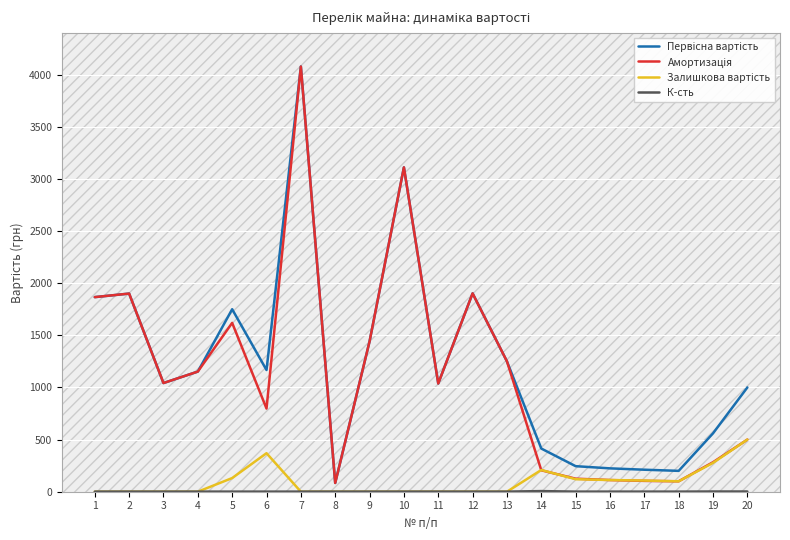

How many lines are shown in the chart?

4